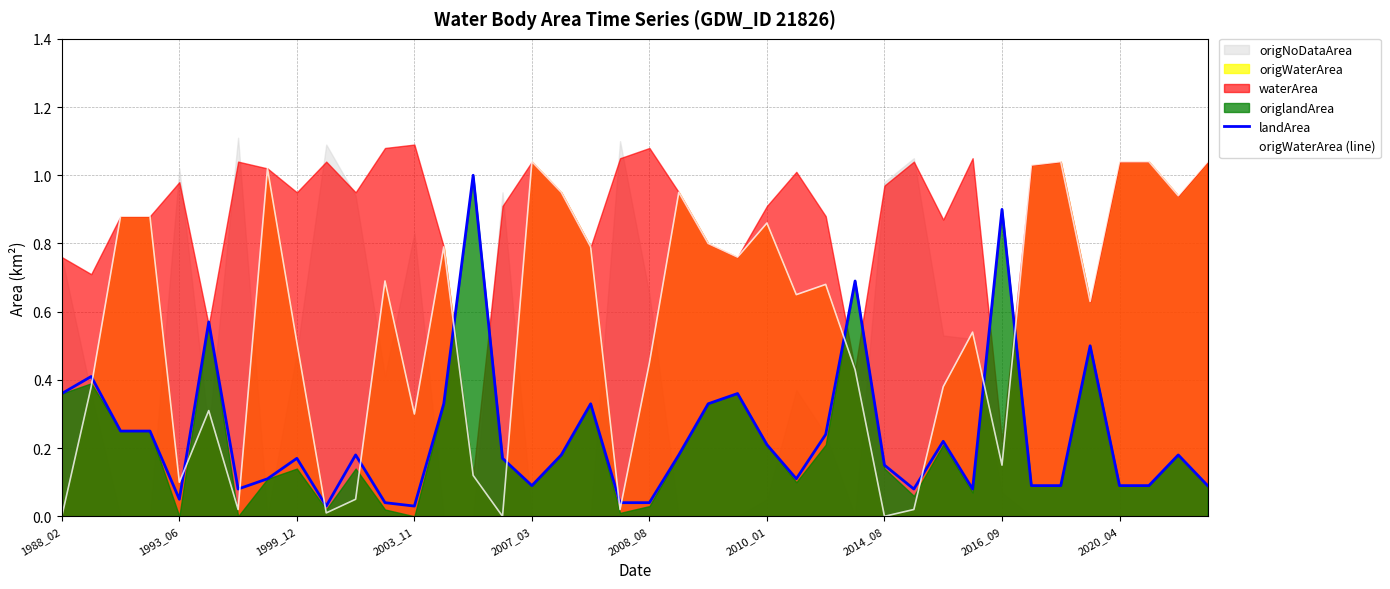

What is the difference between the maximum and minimum values in the origWaterArea (line) series?

1.0